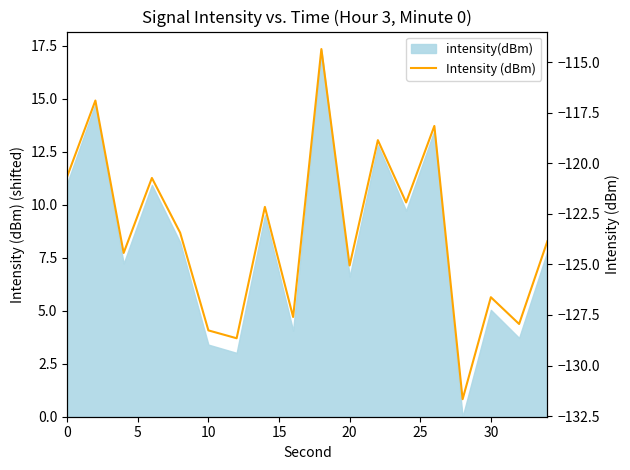

How many lines are shown in the chart?

1